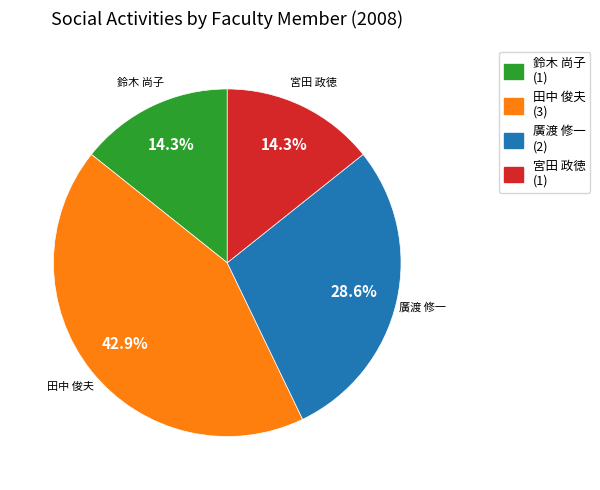

Does any single category account for the majority?

No